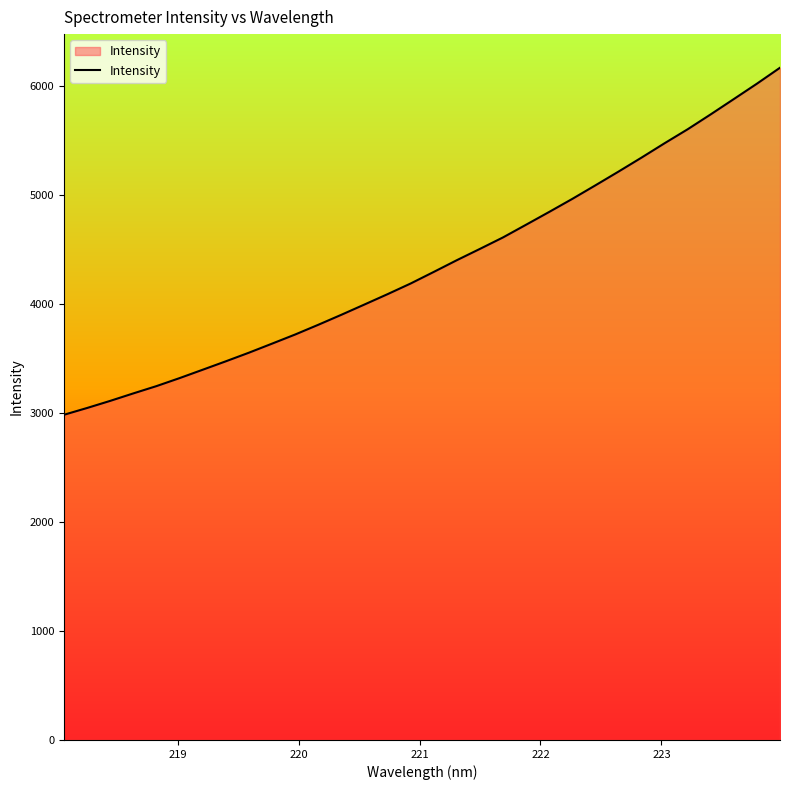

What is the maximum value shown in the chart?

6165.5